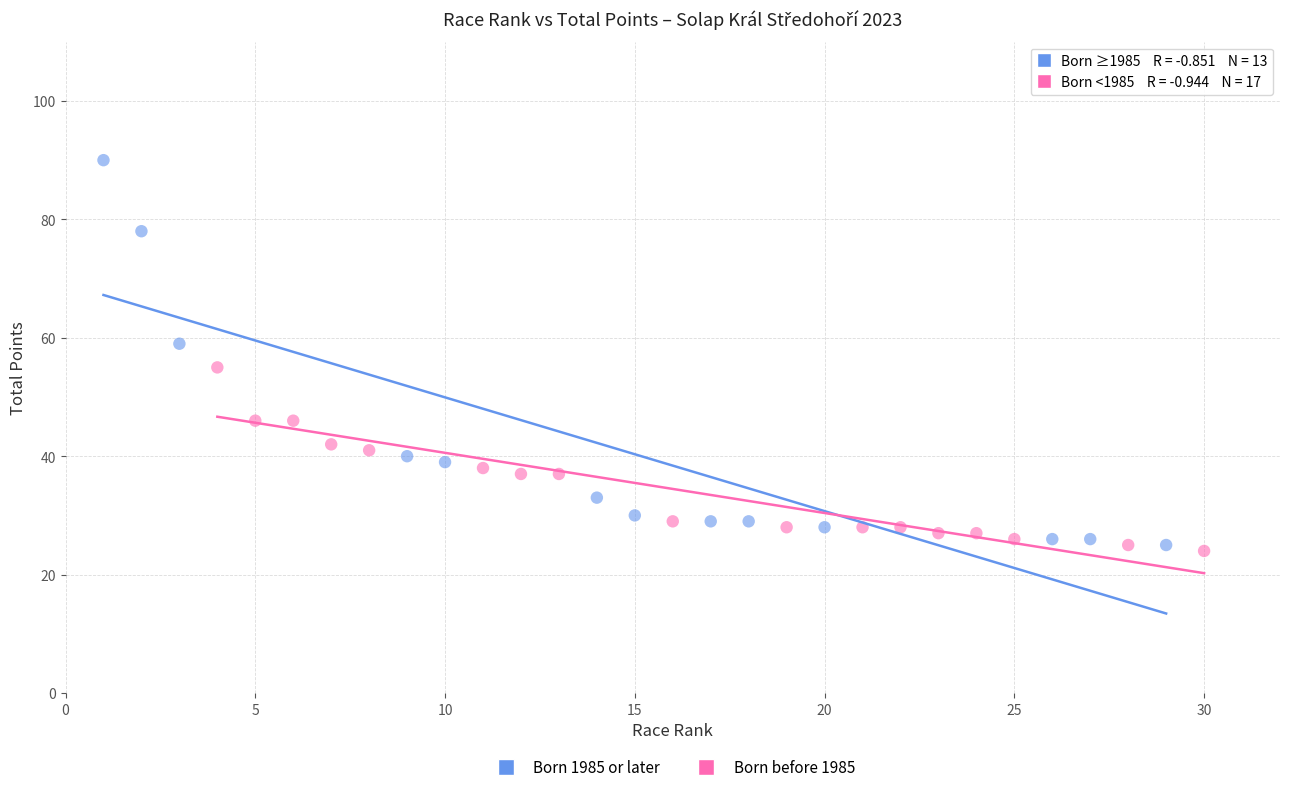

What are all the series names shown in the legend?

Born 1985 or later, Born before 1985